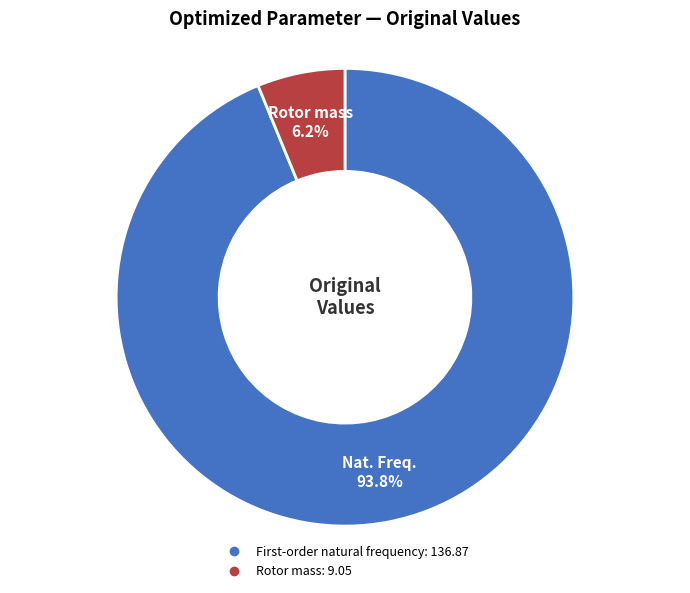

What percentage is the Rotor mass slice, to the nearest percent?

6%